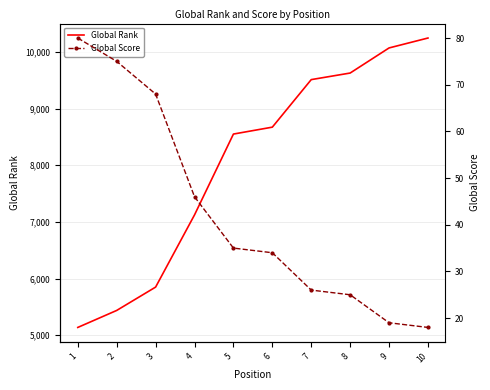

List the series in order of their overall mean, highest first.

Global Rank, Global Score